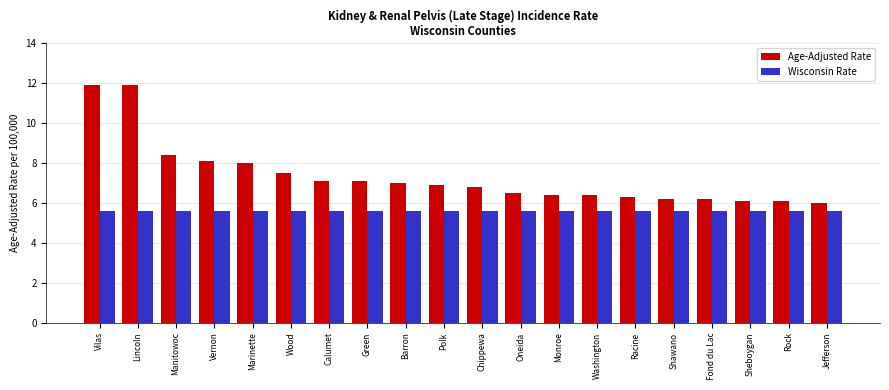

List the series in order of their peak value, highest first.

Age-Adjusted Rate, Wisconsin Rate